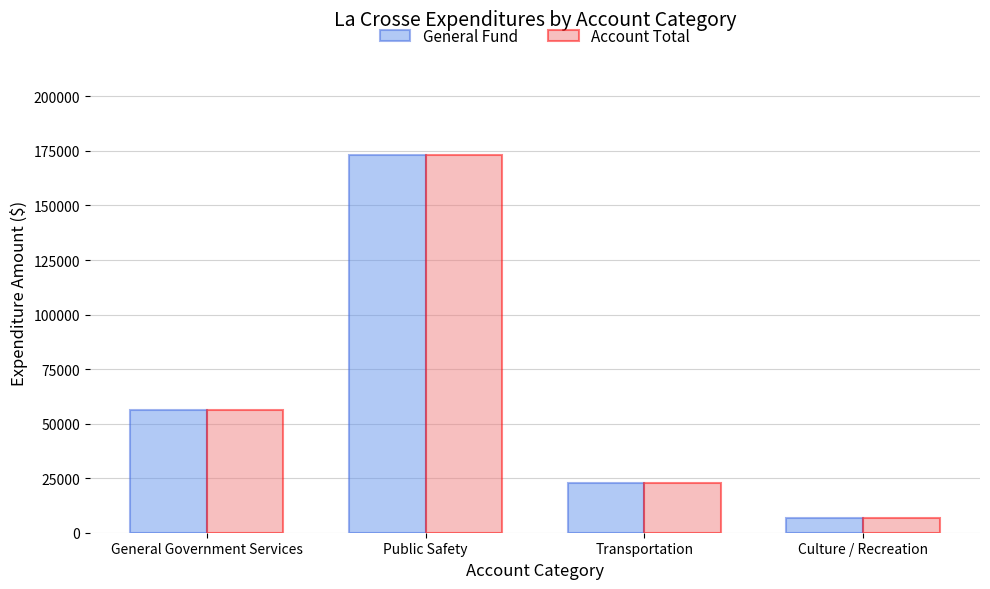

What is the average value of the General Fund series?

64723